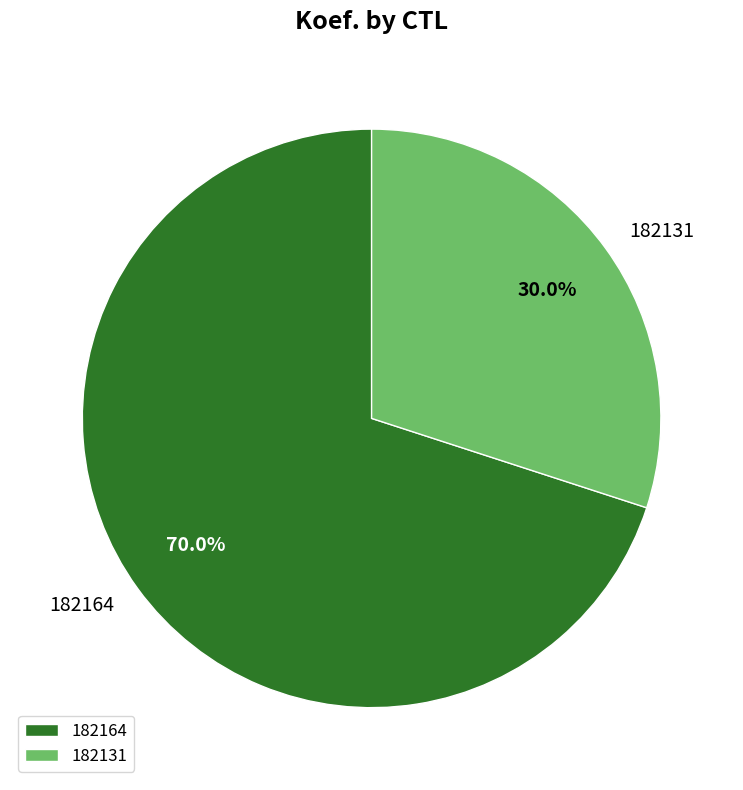

To the nearest percent, what percentage of the pie is 182131?

30%